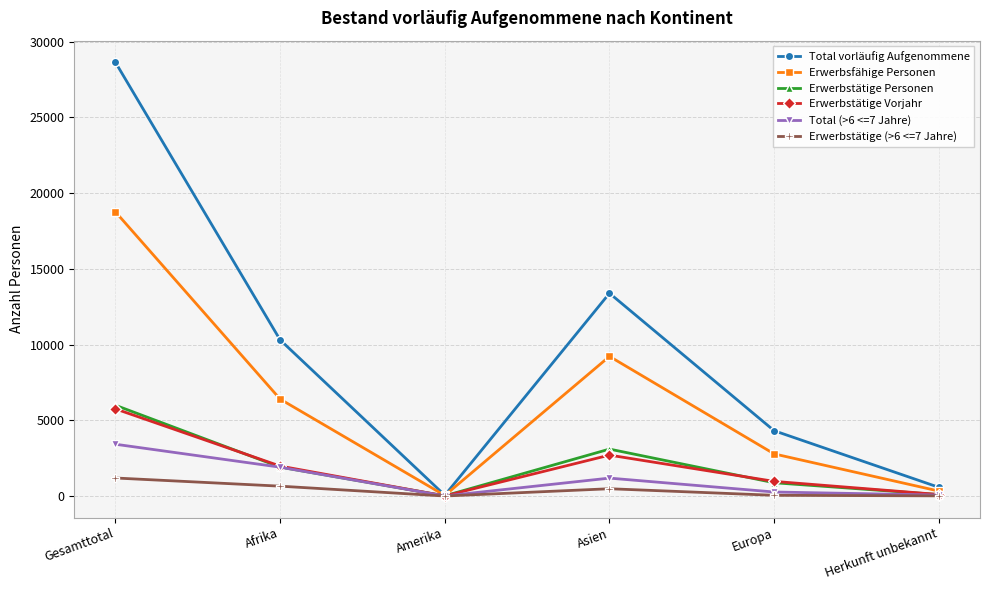

What are all the series names shown in the legend?

Total vorläufig Aufgenommene, Erwerbsfähige Personen, Erwerbstätige Personen, Erwerbstätige Vorjahr, Total (>6 <=7 Jahre), Erwerbstätige (>6 <=7 Jahre)